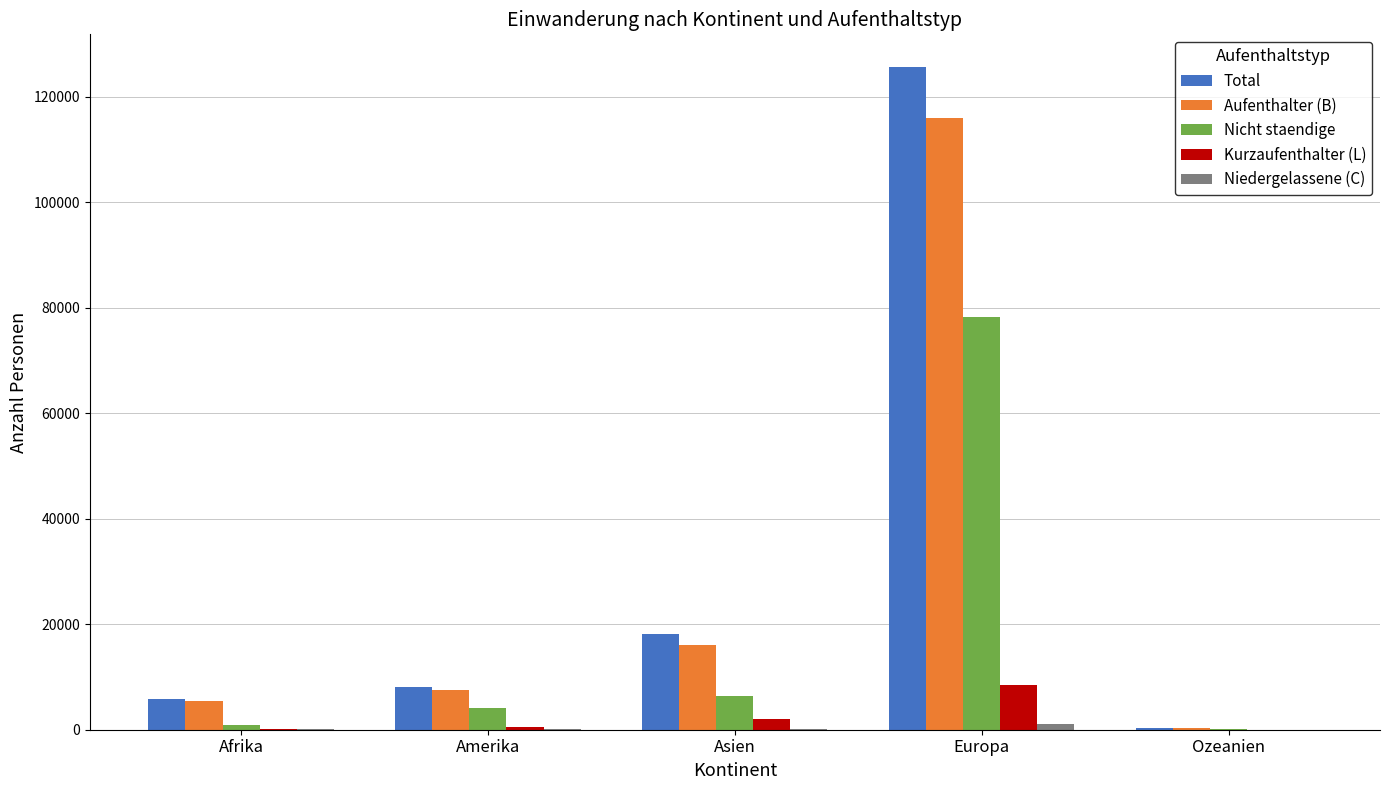

What is the total value across all series at Ozeanien?

991